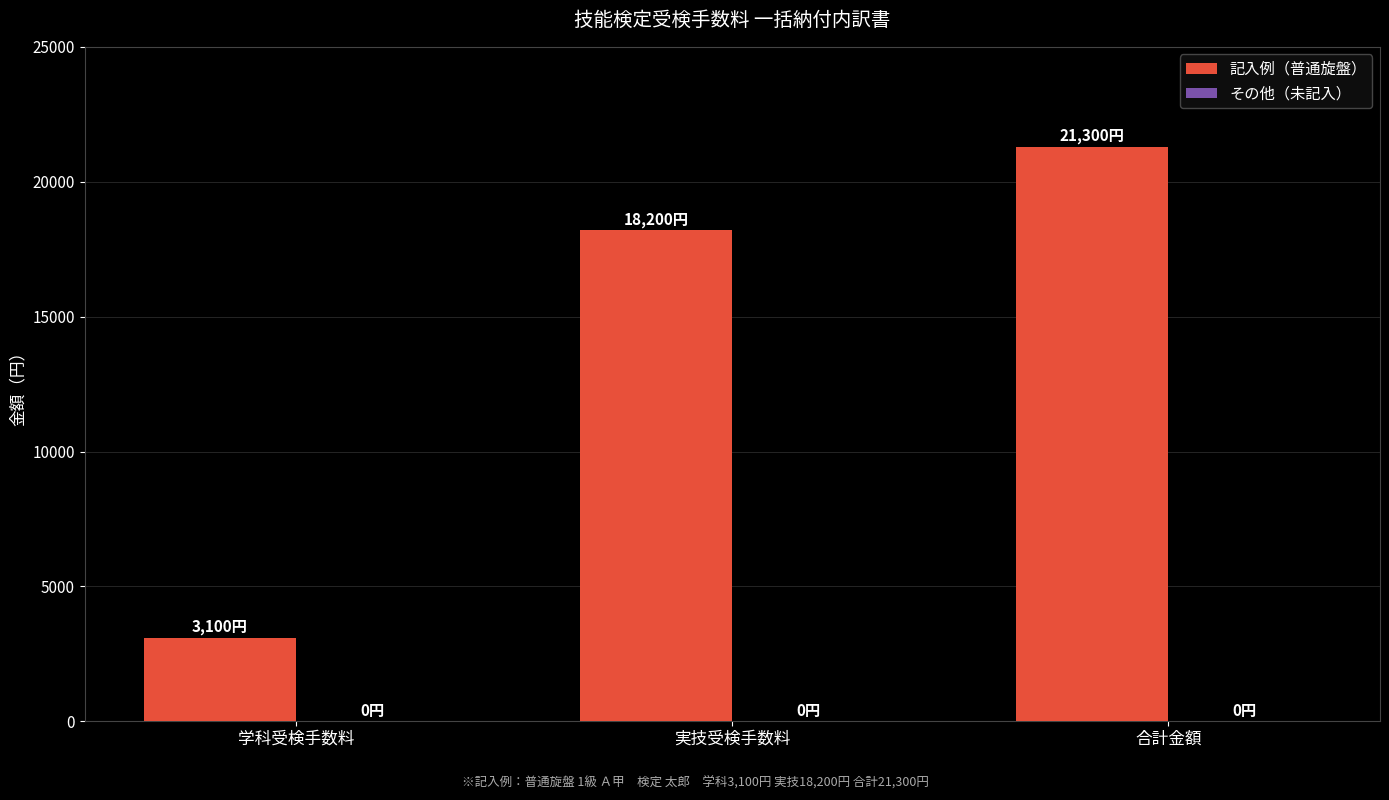

What is the change in value from 学科受検手数料 to 合計金額?

+18200